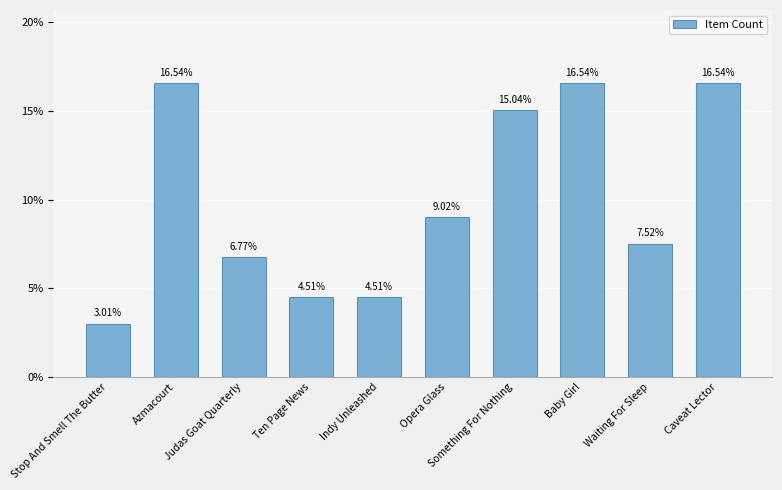

Where is the data nearest to the value 9?

Opera Glass